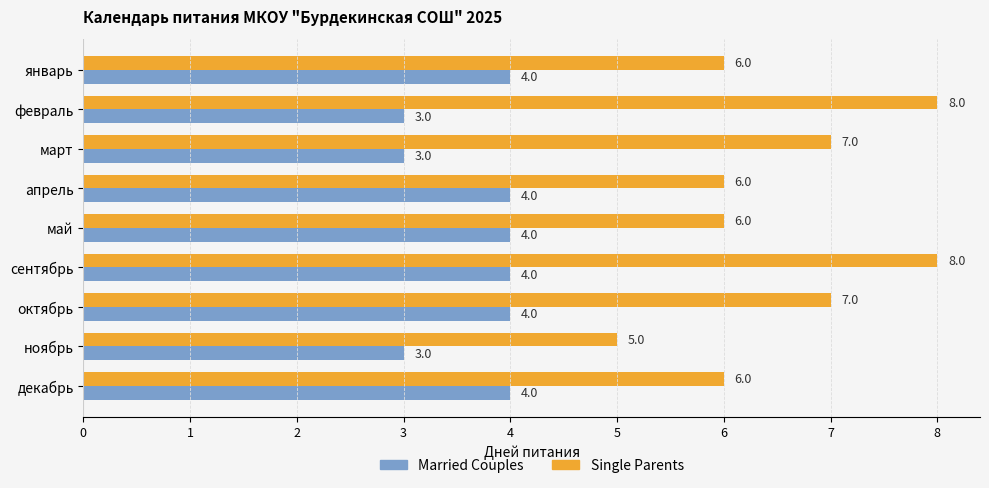

What is the approximate value of Married Couples at декабрь?

4